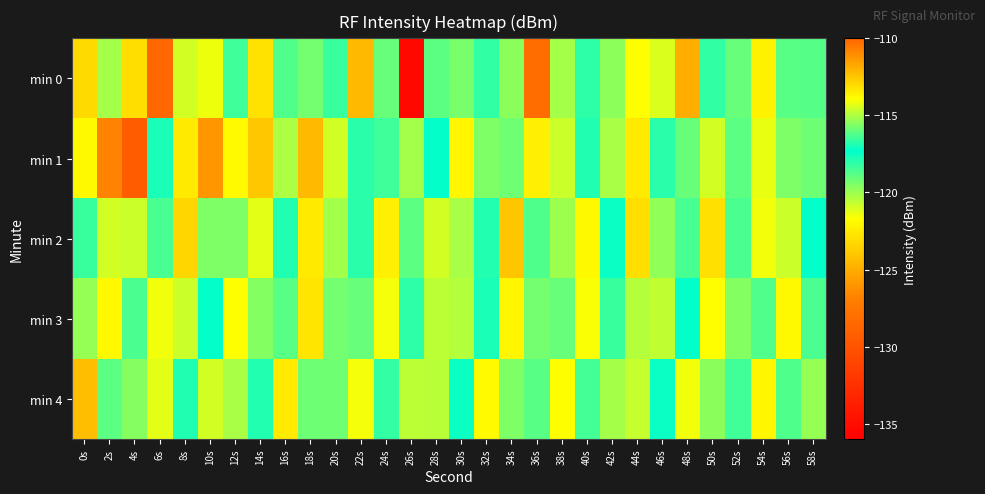

What is the minimum value shown in the chart?

-135.3